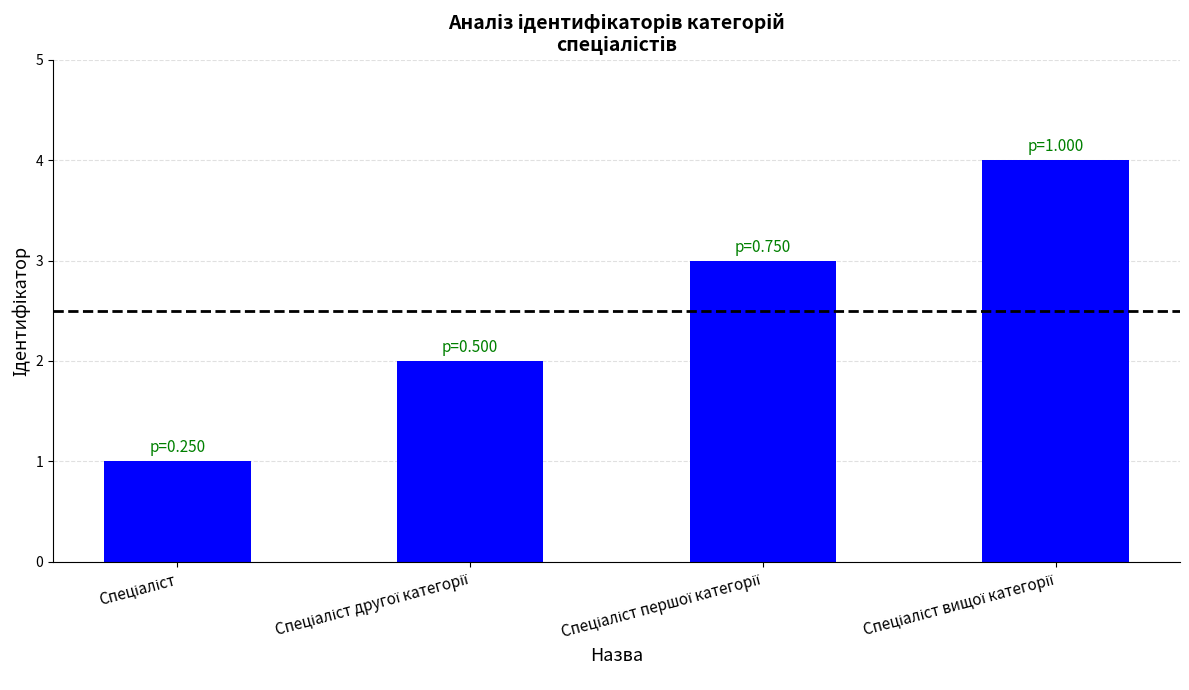

What is the difference between the maximum and minimum values?

3